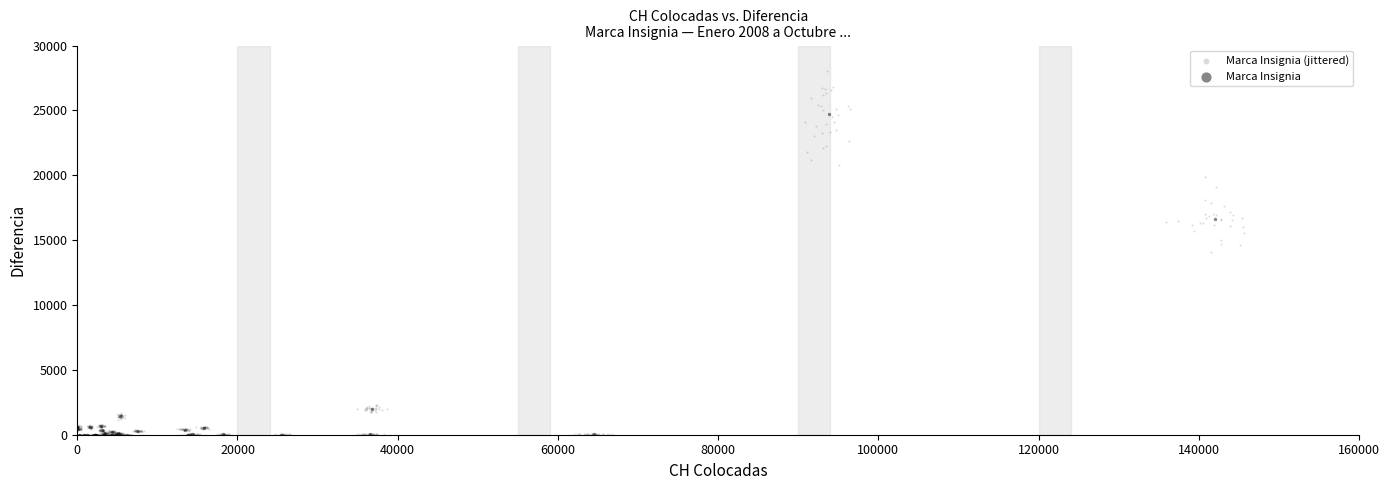

Which series reaches the maximum Y coordinate?

Marca Insignia (jittered)